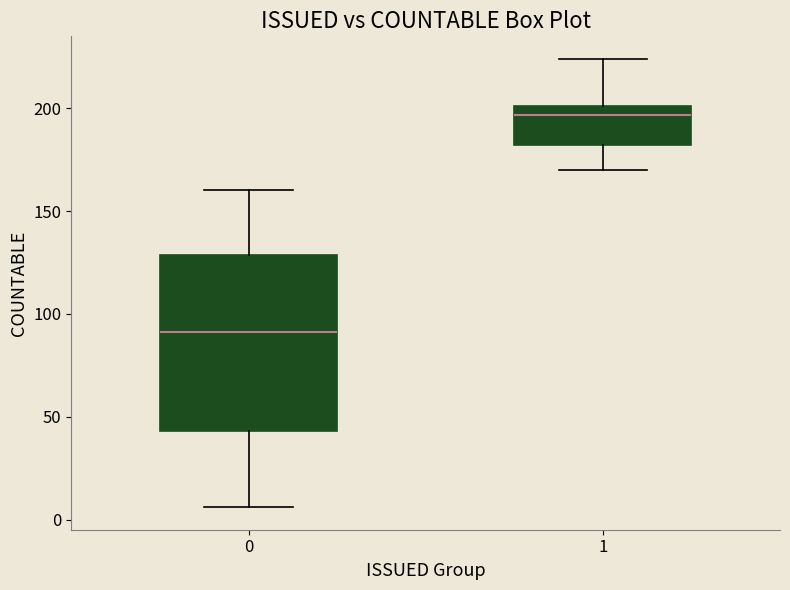

Reading left to right, read every box against the y-axis: the position of its median line, the range the box covers, and the ends of its whiskers. The values are not printed on the chart, so give them approximately, as read against the axis.

0: median 90, box 45 to 130, whiskers 5 to 160
1: median 195, box 180 to 200, whiskers 170 to 225